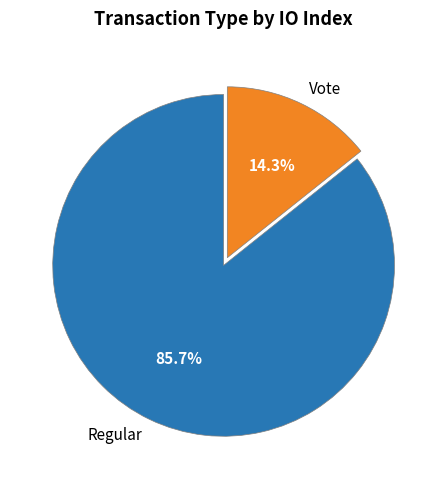

What is the smallest slice in the pie chart?

Vote